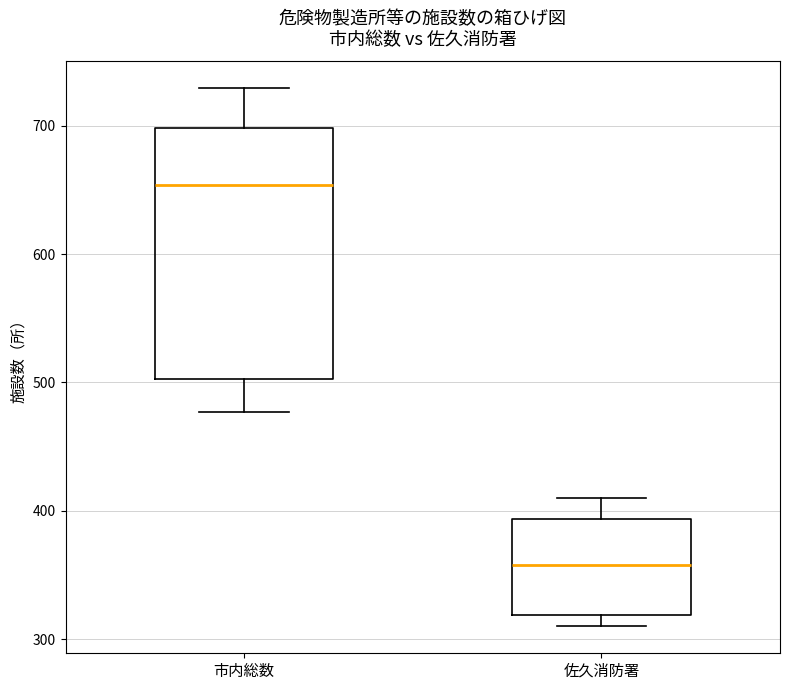

Comparing the boxes themselves (not the whiskers), which one is the tallest?

市内総数